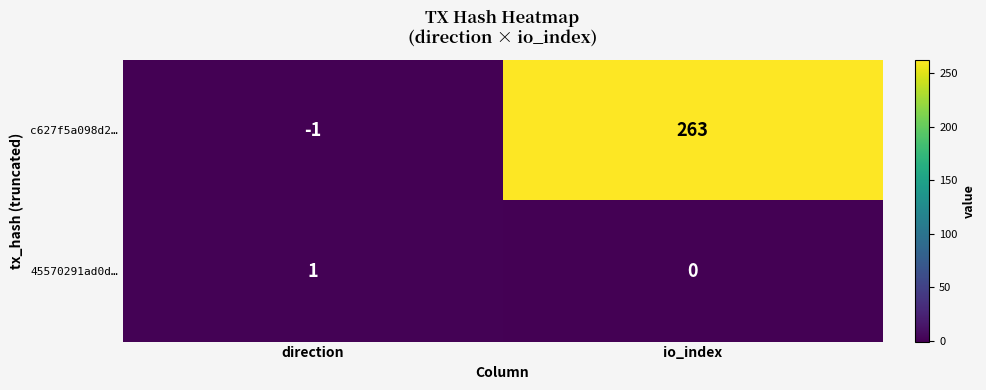

What is the difference between the c627f5a098d2… values at io_index and direction?

264